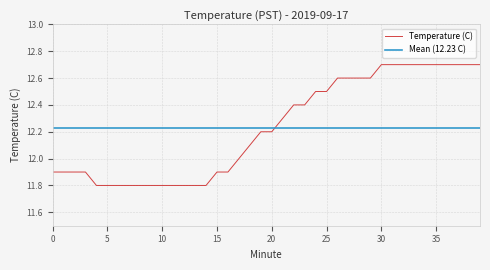

Rank the categories by value from highest to lowest.

30, 31, 32, 33, 34, 35, 36, 37, 38, 39, 26, 27, 28, 29, 24, 25, 22, 23, 21, 19, 20, 18, 17, 0, 1, 2, 3, 15, 16, 4, 5, 6, 7, 8, 9, 10, 11, 12, 13, 14